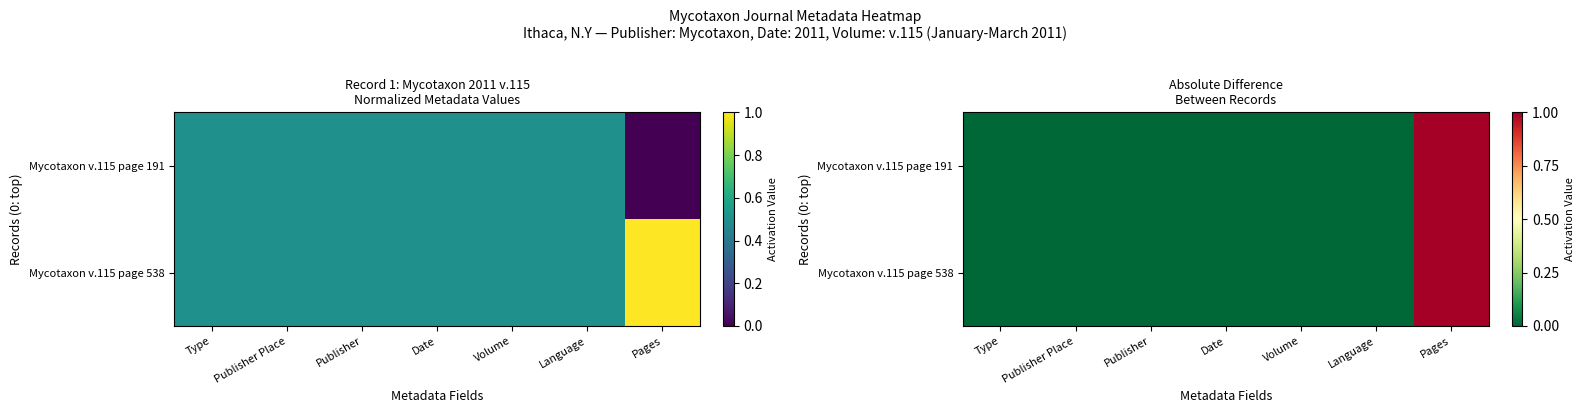

How many data points in Mycotaxon v.115 page 191 are above 0?

1